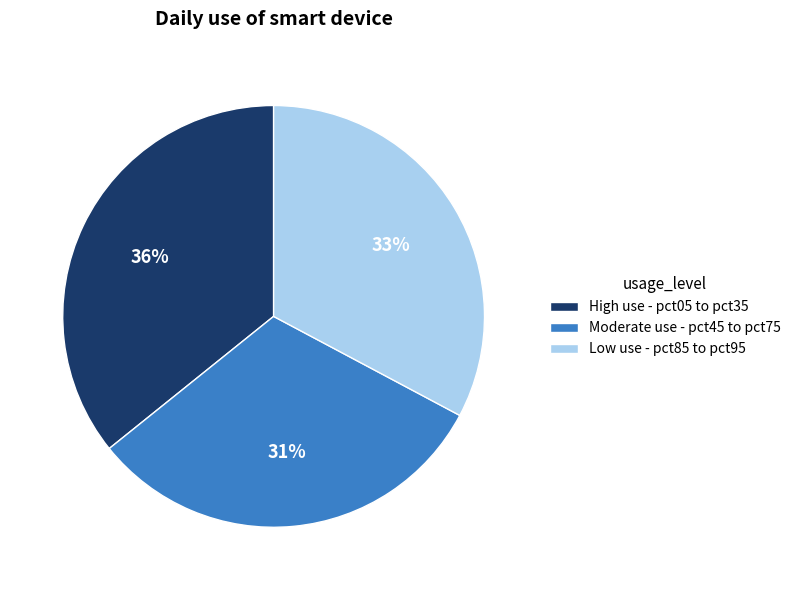

What percentage is the High use - pct05 to pct35 slice, to the nearest percent?

36%